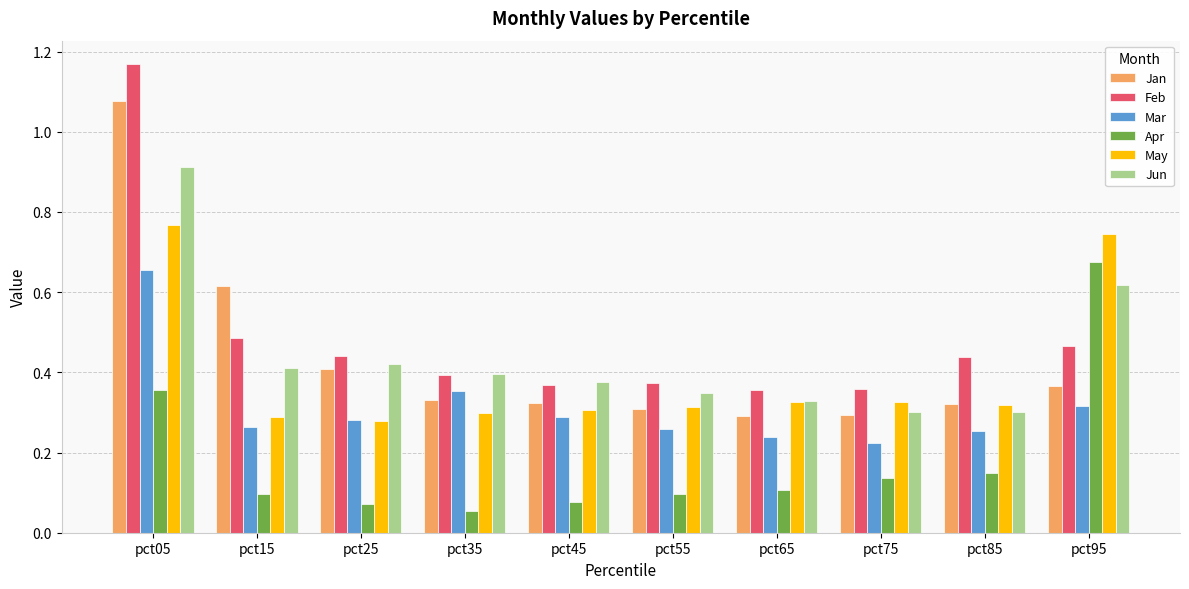

At how many categories does at least one series exceed 0?

10